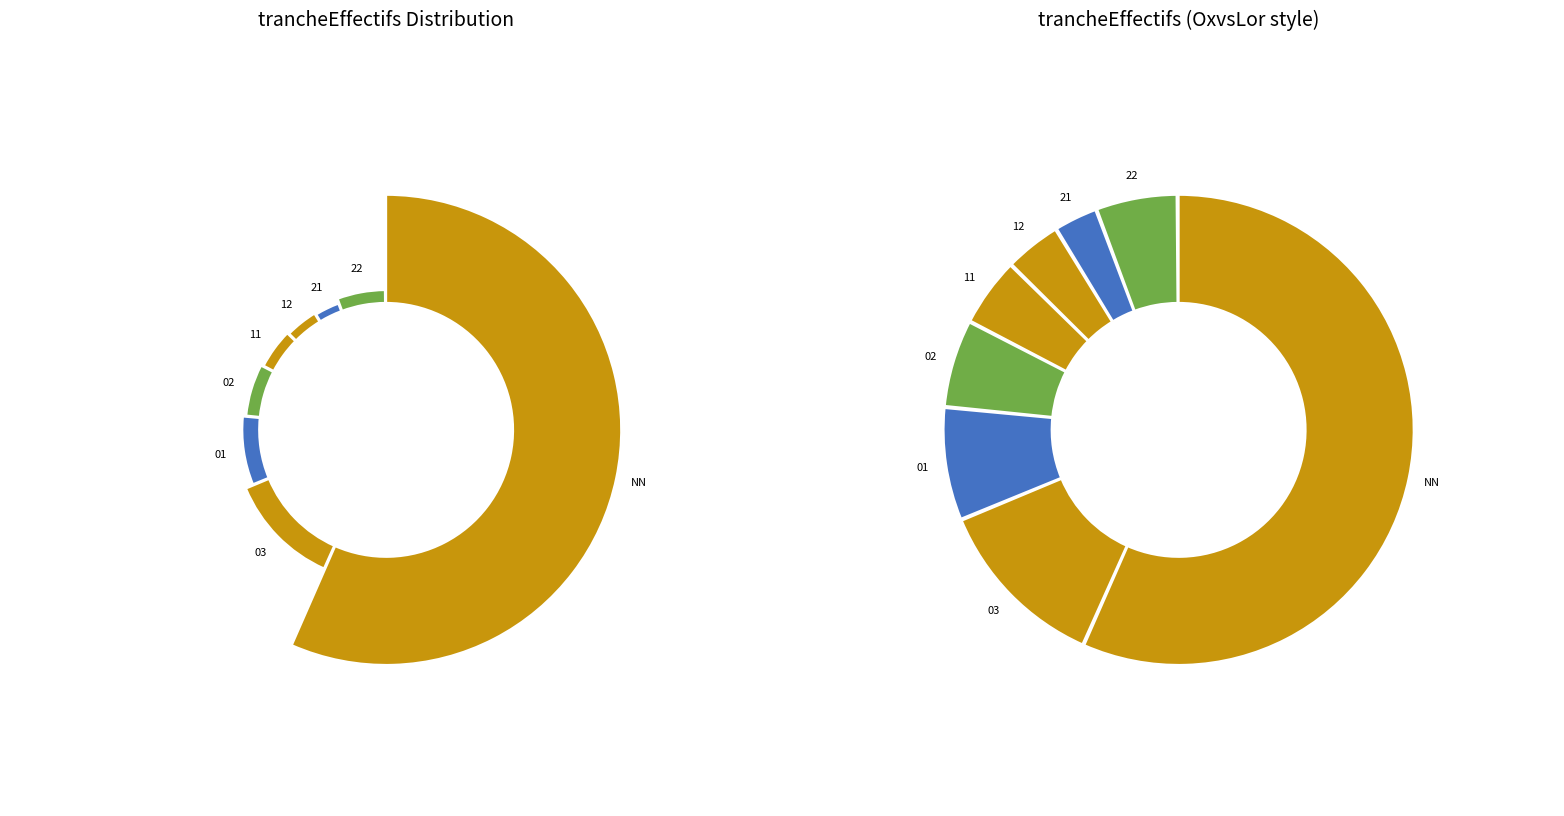

The 21 slice represents 1% of the pie. True or false?

False